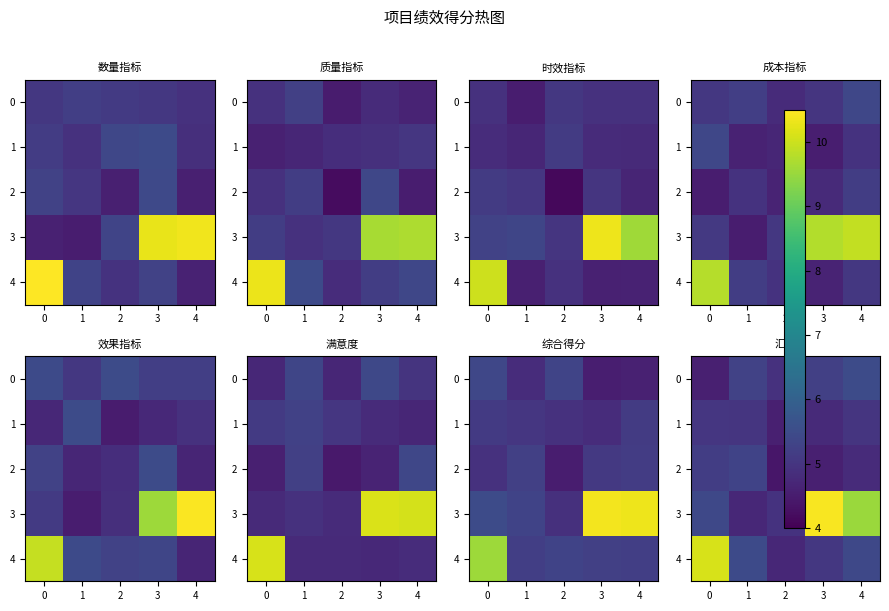

Which series has the largest total across all categories?

3